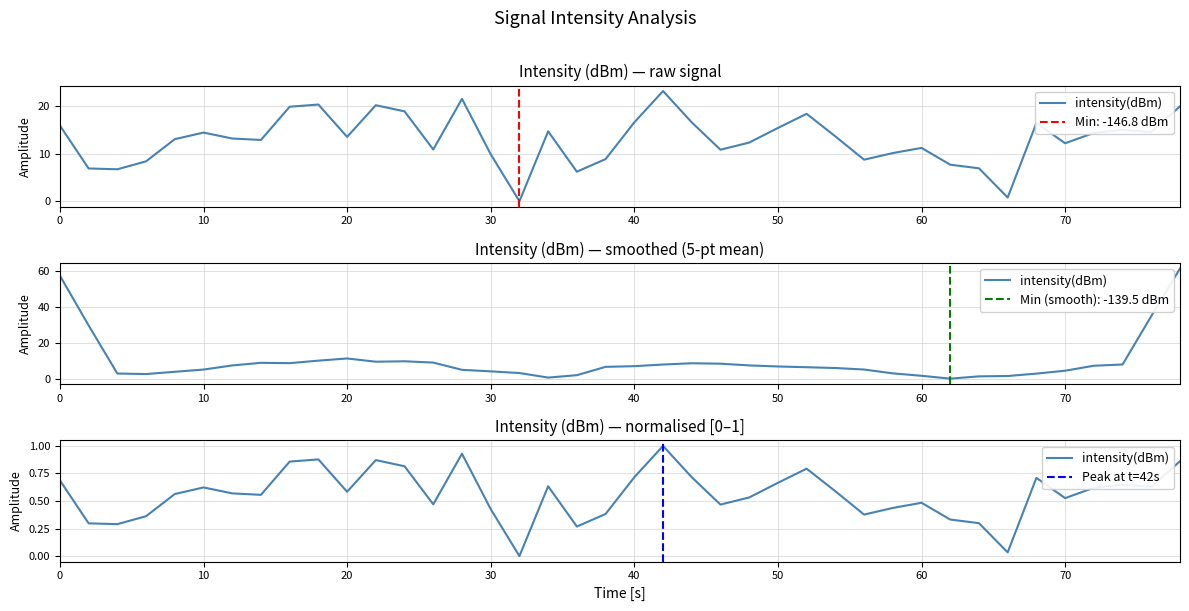

Reading left to right, transcribe all the data shown in this chart.

15.9	6.9	6.7	8.4	13.0	14.4	13.2	12.9	19.9	20.3	13.5	20.2	18.9	10.9	21.5	9.9	0.0	14.7	6.2	8.9	16.6	23.2	16.6	10.8	12.3	15.4	18.4	13.6	8.7	10.1	11.2	7.7	6.9	0.8	16.4	12.2	14.4	15.0	14.6	19.9